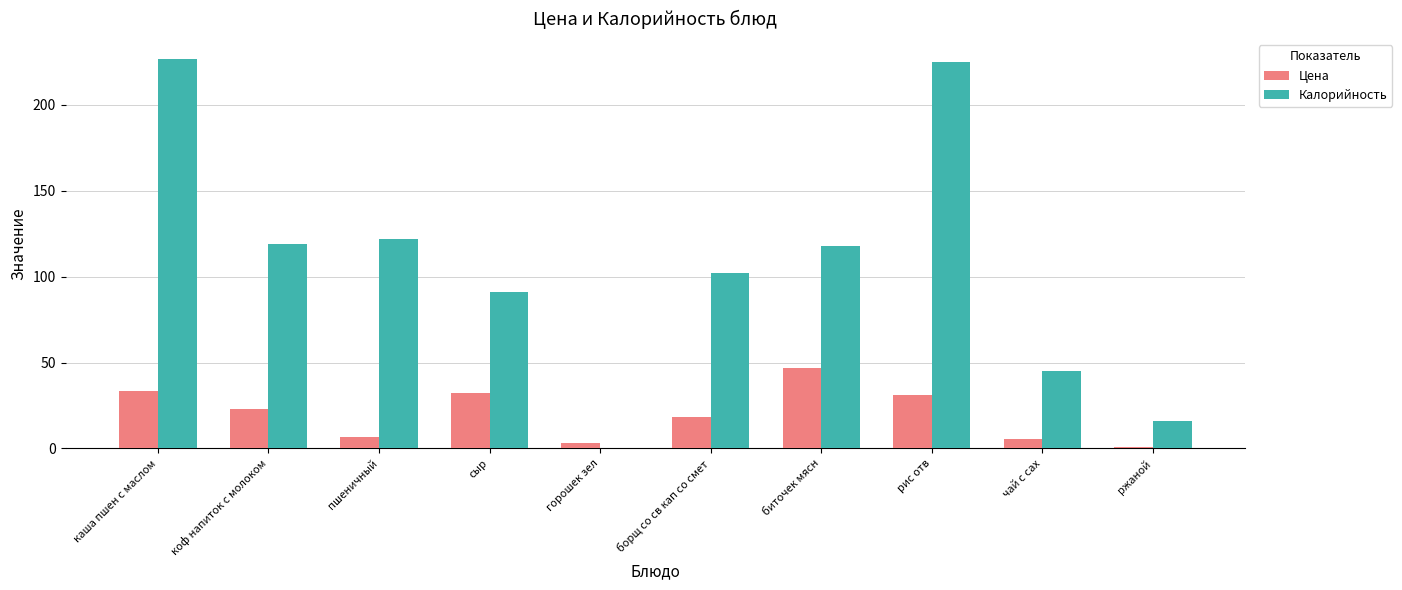

What is the sum of the Цена values at ржаной and борщ со св кап со смет?

19.0